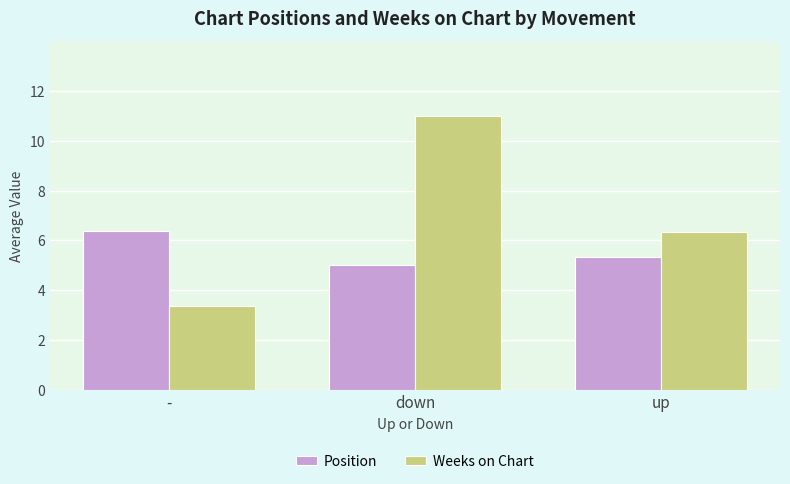

List the series in order of their peak value, highest first.

Weeks on Chart, Position